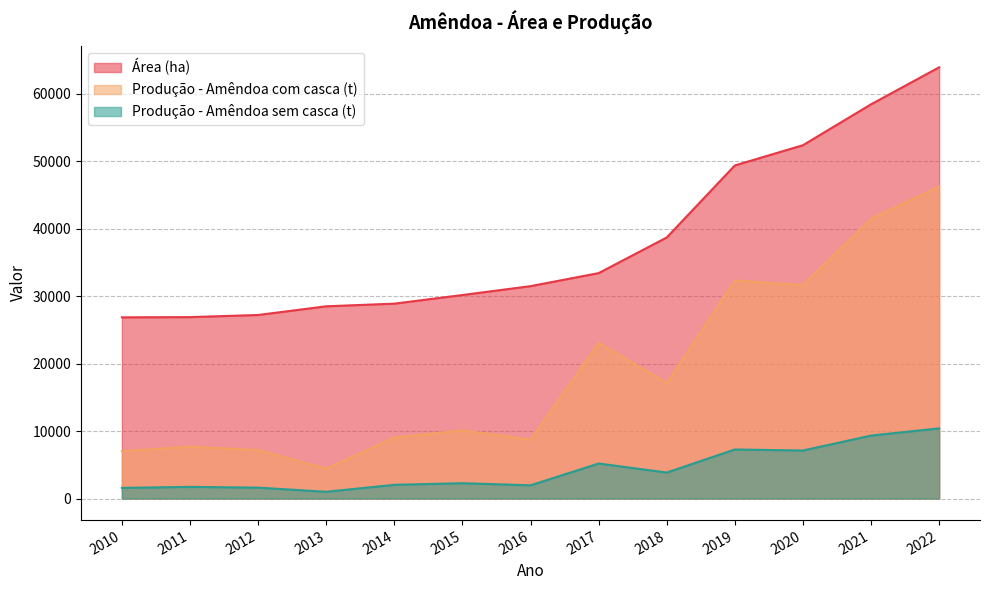

Reading right to left, extract all data points from this chart.

Área (ha): 2022=63884.0	2021=58404.0	2020=52344.0	2019=49345.0	2018=38675.0	2017=33396.0	2016=31464.0	2015=30150.0	2014=28871.0	2013=28480.0	2012=27191.0	2011=26877.0	2010=26842.0
Produção - Amêndoa com casca (t): 2022=46215.0	2021=41452.0	2020=31610.0	2019=32299.0	2018=17119.0	2017=23054.0	2016=8713.0	2015=10090.0	2014=9033.0	2013=4446.0	2012=7178.0	2011=7680.0	2010=7012.0
Produção - Amêndoa sem casca (t): 2022=10398.4	2021=9326.7	2020=7112.2	2019=7267.3	2018=3851.8	2017=5187.1	2016=1960.4	2015=2270.2	2014=2032.4	2013=1000.4	2012=1615.0	2011=1728.0	2010=1577.7